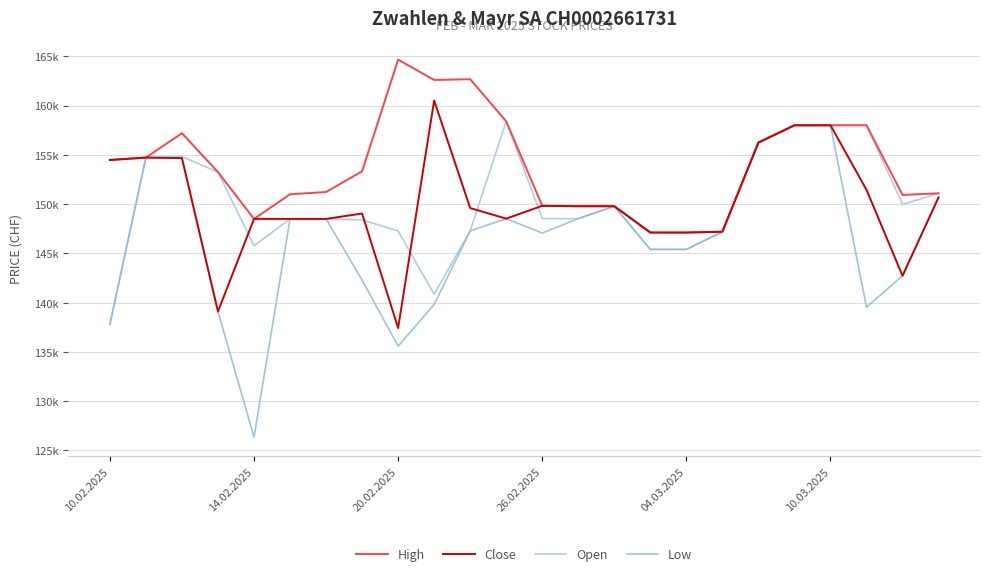

What is the minimum value shown in the chart?

126358